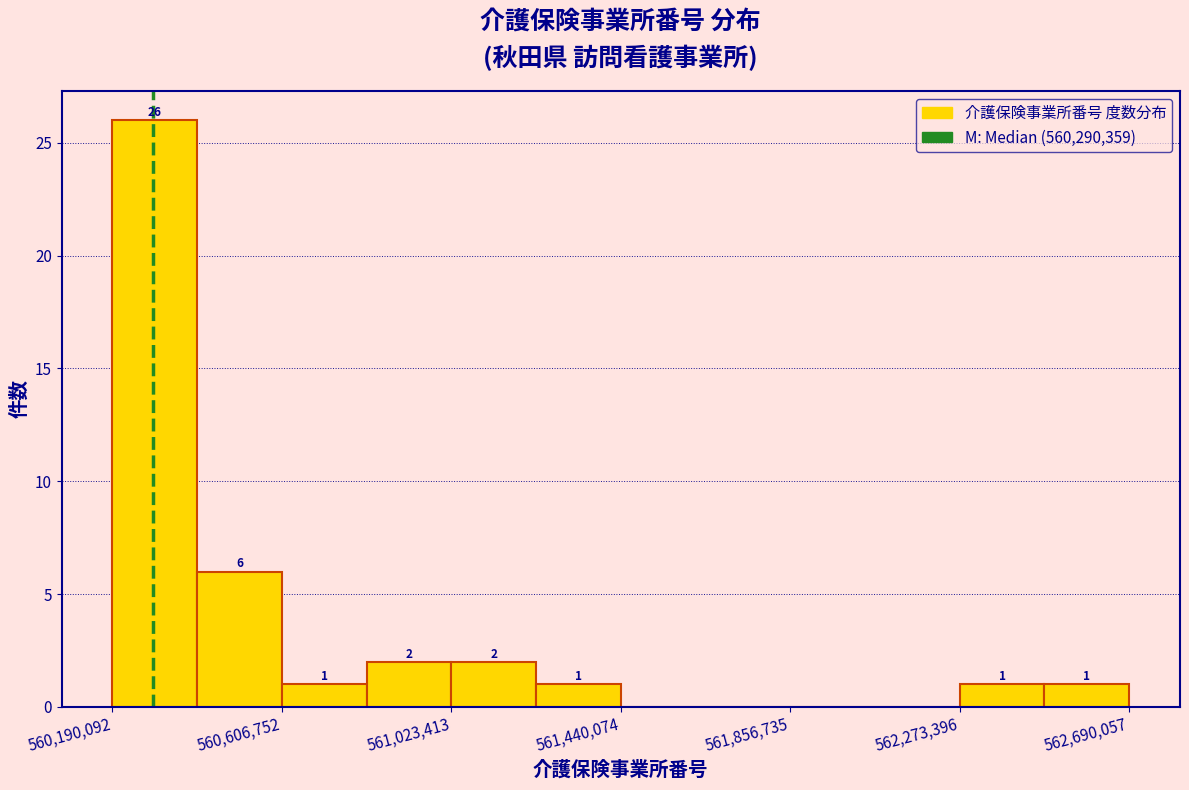

Which range on the x-axis has the tallest bar?

560200000 to 560400000